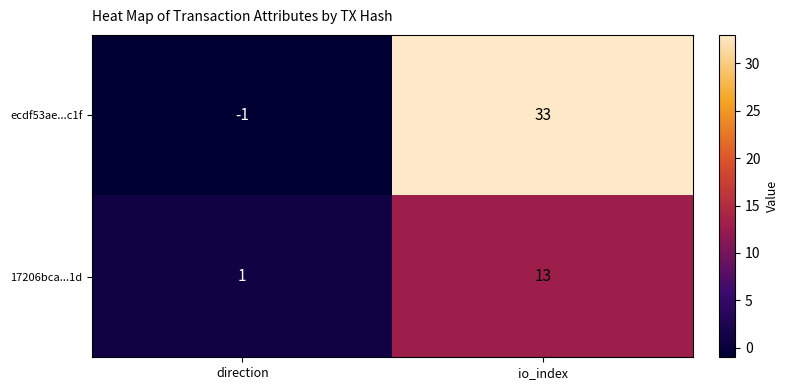

Which series has the largest range (max minus min)?

ecdf53ae...c1f